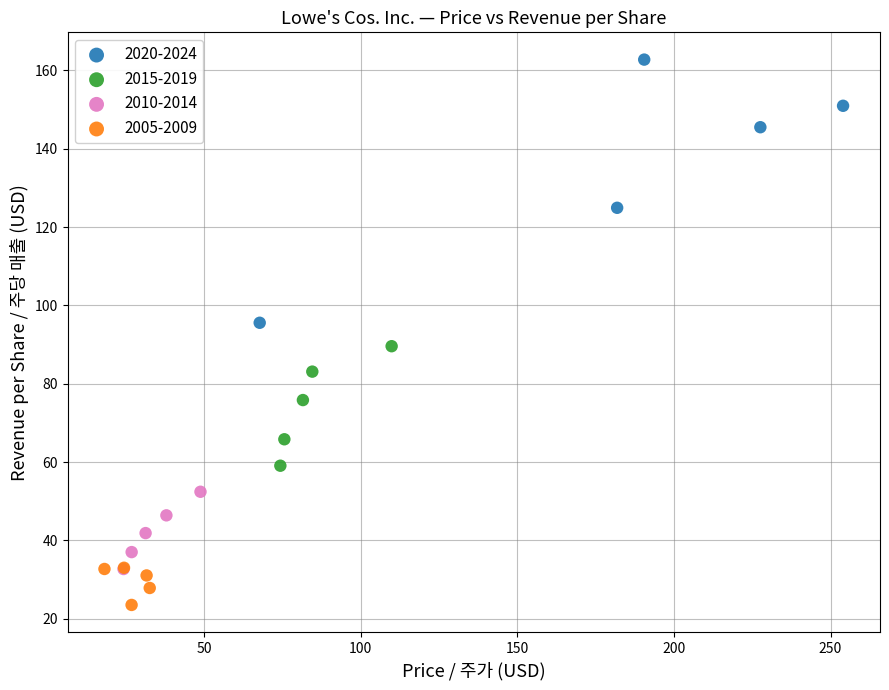

Which series reaches the maximum Y coordinate?

2020-2024